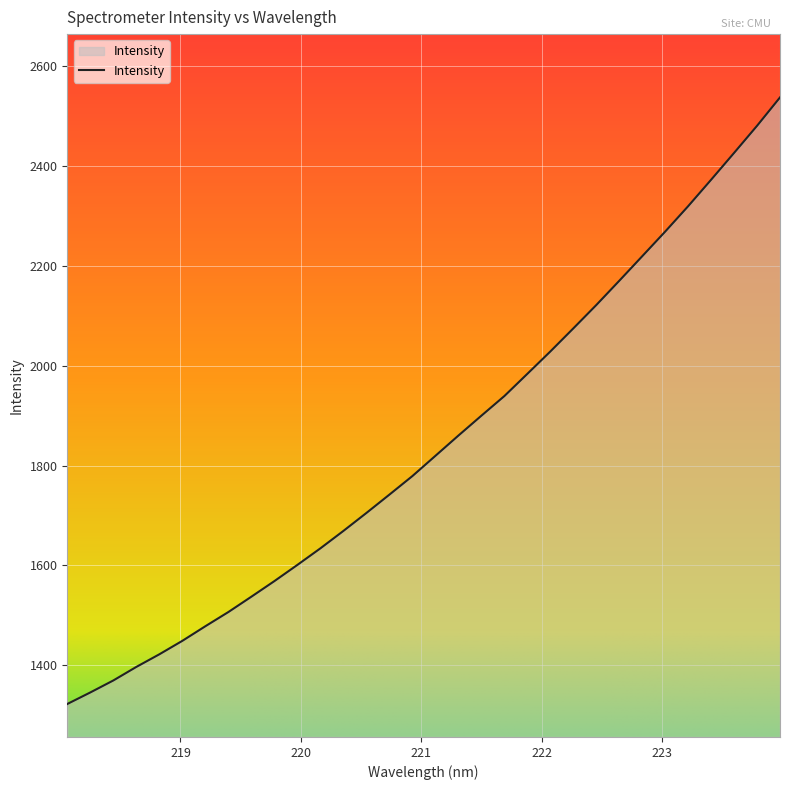

What is the minimum value shown in the chart?

1322.1